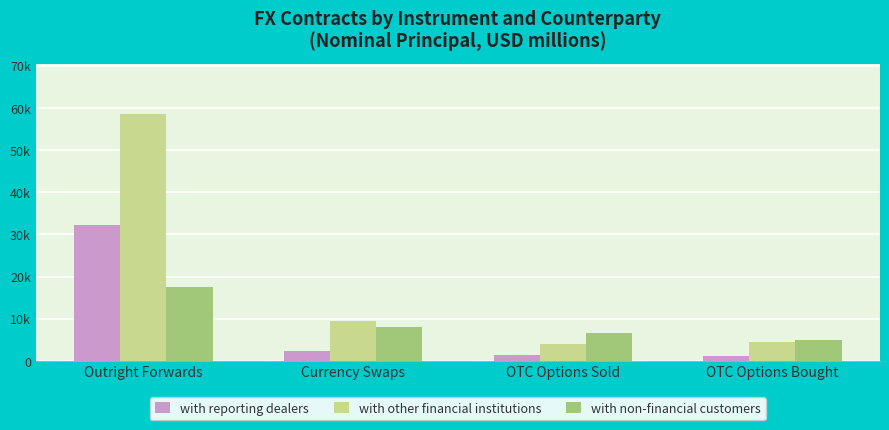

What are all the series names shown in the legend?

with reporting dealers, with other financial institutions, with non-financial customers